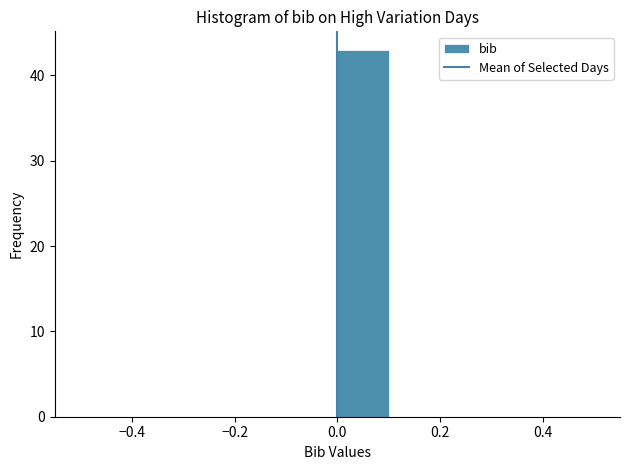

Reading left to right, list every bar in this chart as the range it spans on the x-axis followed by its height. The values are not printed on the chart, so give them approximately, as read against the axis.

-0.5 to -0.4: 0
-0.4 to -0.3: 0
-0.3 to -0.2: 0
-0.2 to -0.1: 0
-0.1 to 0.0: 0
0.0 to 0.1: 43
0.1 to 0.2: 0
0.2 to 0.3: 0
0.3 to 0.4: 0
0.4 to 0.5: 0